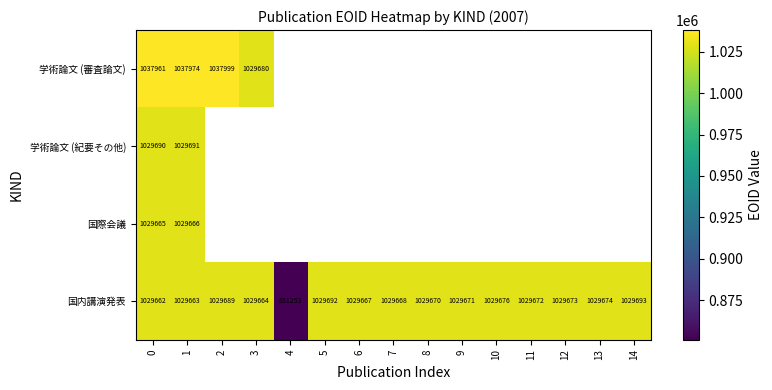

True or false: 国際会議 has a value of 1774075 at 1.

False